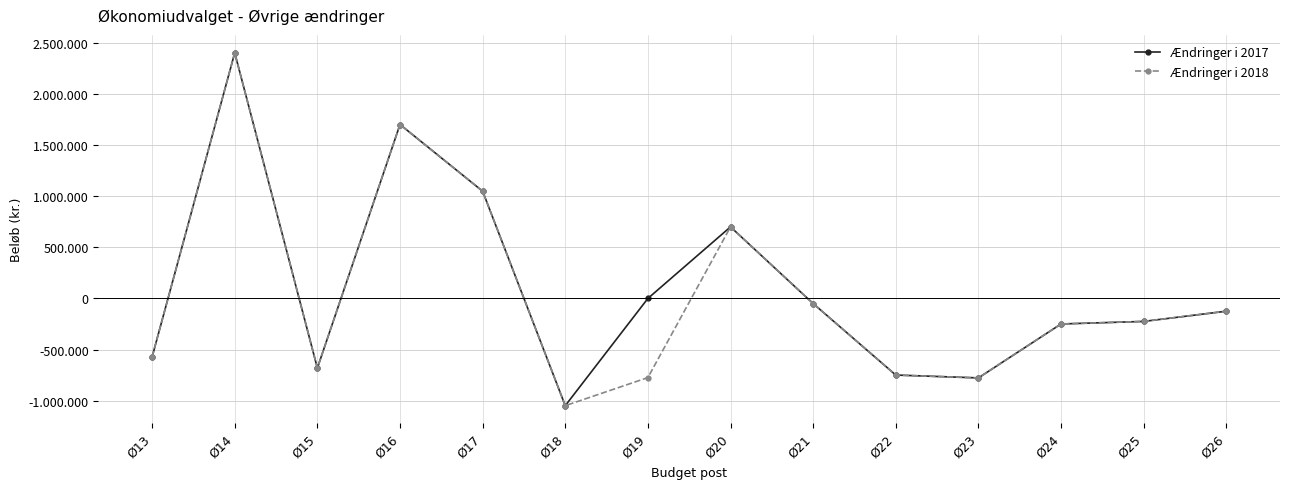

Rank the series at Ø24 from lowest to highest value.

Ændringer i 2017, Ændringer i 2018